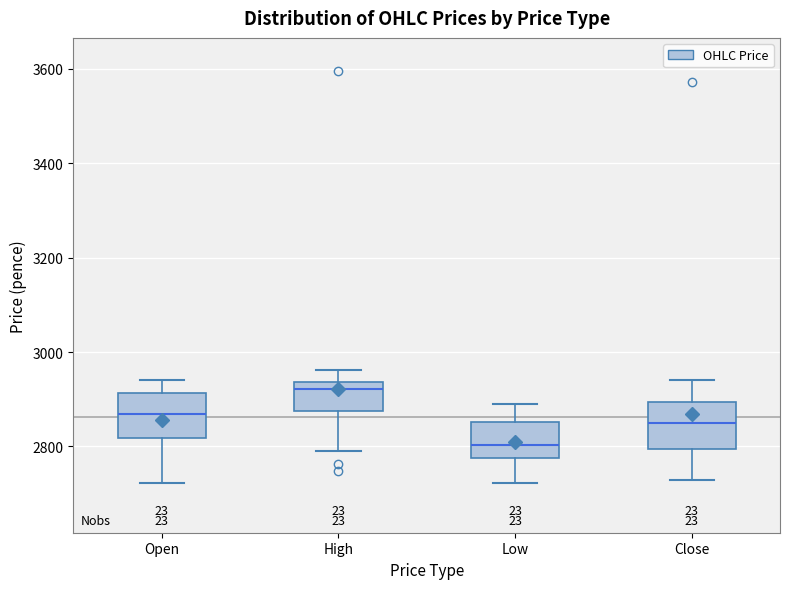

Which box has the lowest median line?

Low